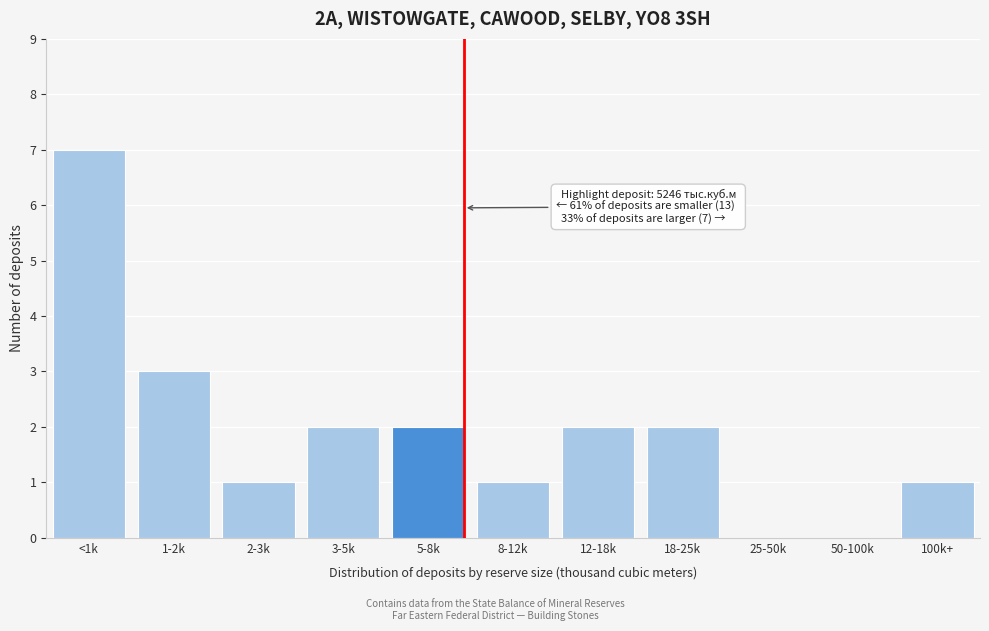

Reading left to right, list all the values displayed in this chart.

<1k=7	1-2k=3	2-3k=1	3-5k=2	5-8k=2	8-12k=1	12-18k=2	18-25k=2	25-50k=0	50-100k=0	100k+=1